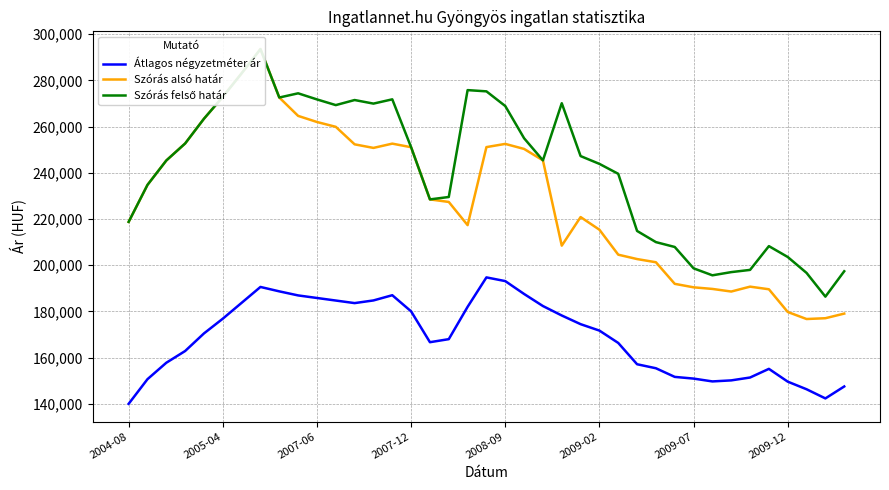

What is the average value of the Szórás alsó határ series?

228443